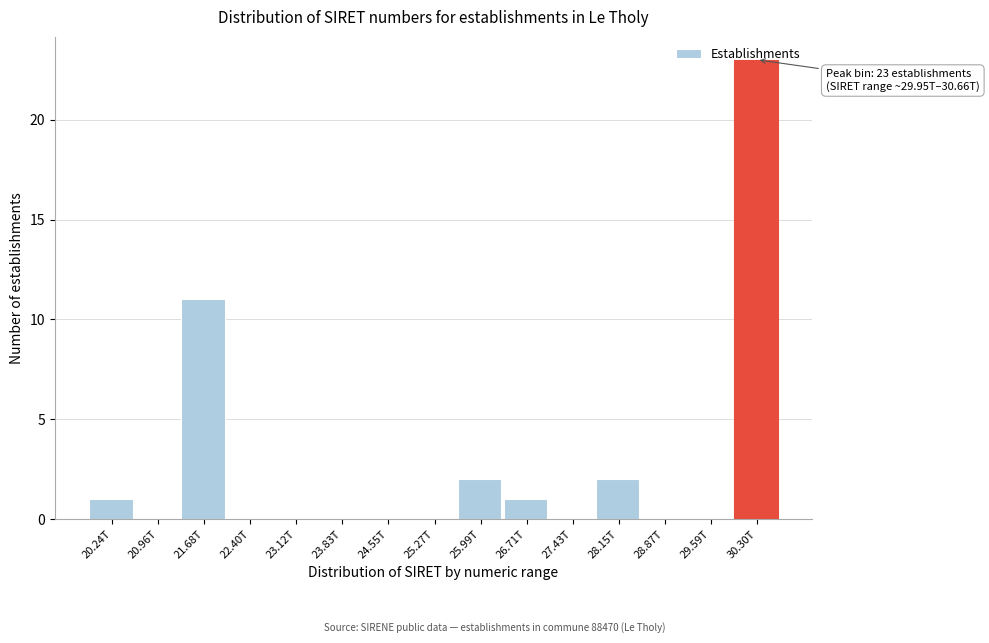

Is it true that the value at 26.71T is 1?

True